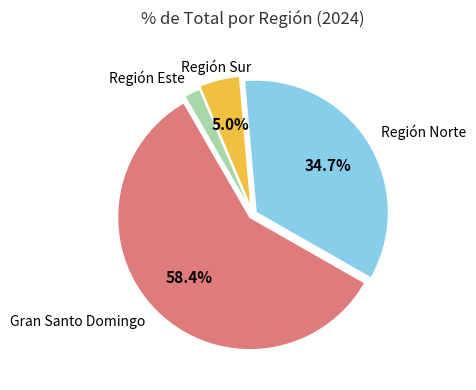

Do Región Sur and Gran Santo Domingo together represent more than half of the pie?

Yes